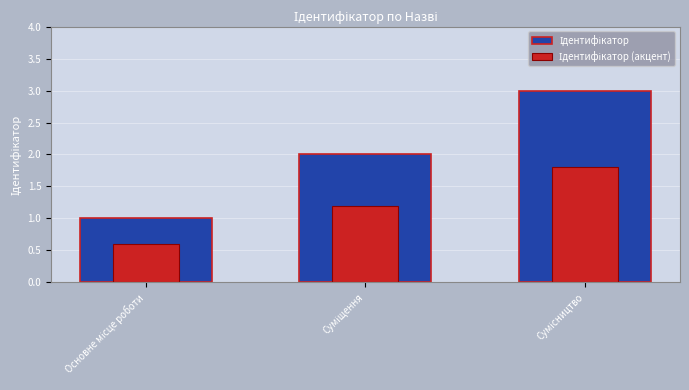

Reading left to right, list all the values displayed in this chart.

1	2	3